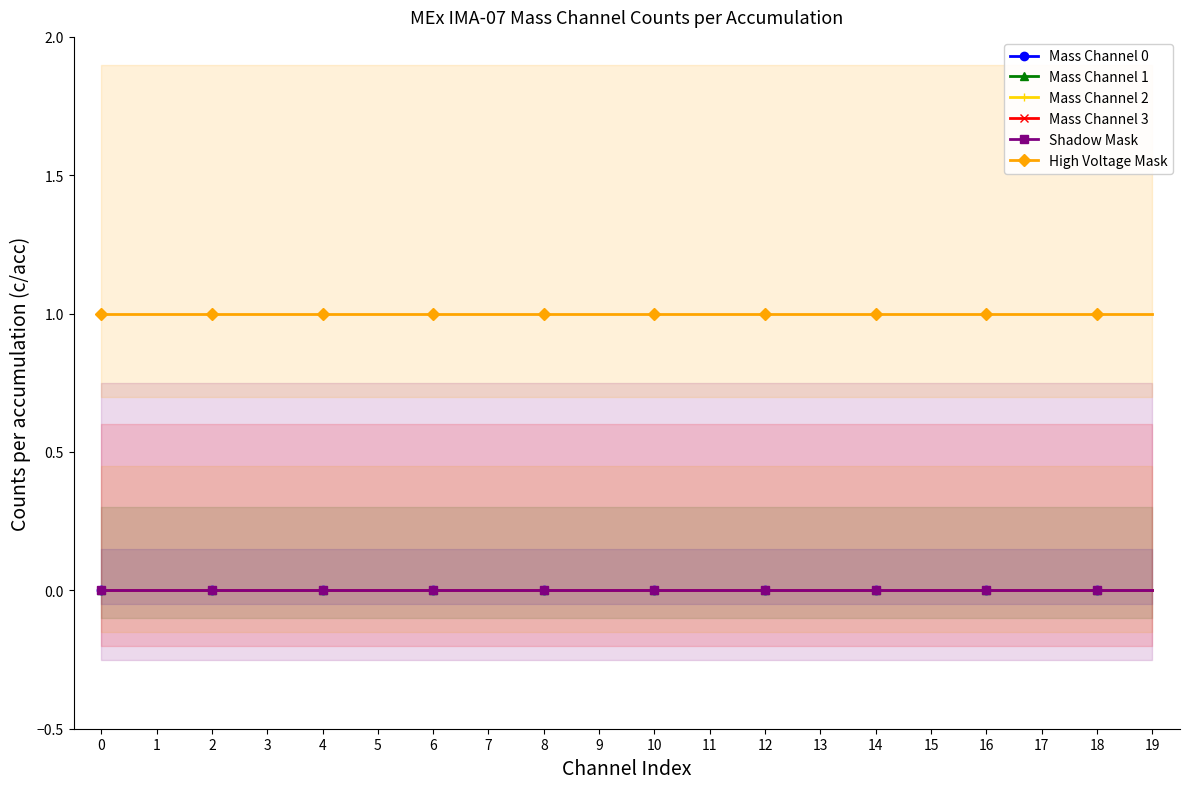

True or false: High Voltage Mask and Mass Channel 2 cross at least once.

False